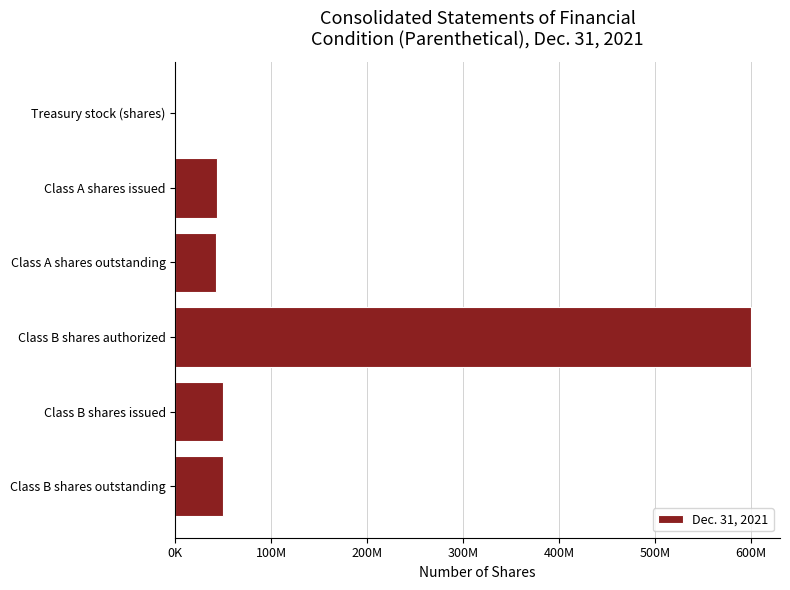

What is the minimum value shown in the chart?

1000000